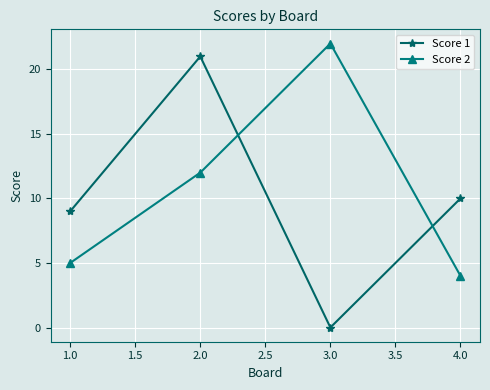

Reading left to right, list all the values displayed in this chart.

Score 1: 1.0=9	2.0=21	3.0=0	4.0=10
Score 2: 1.0=5	2.0=12	3.0=22	4.0=4